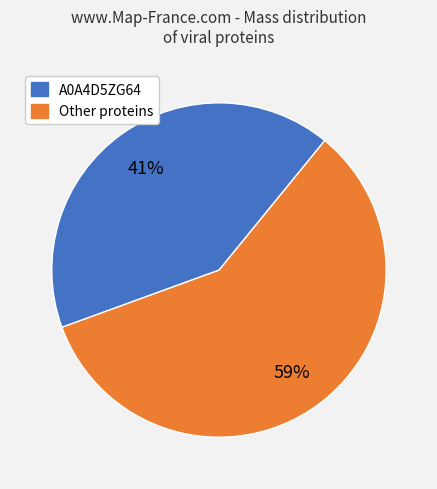

To the nearest percent, what is the average slice percentage?

50%